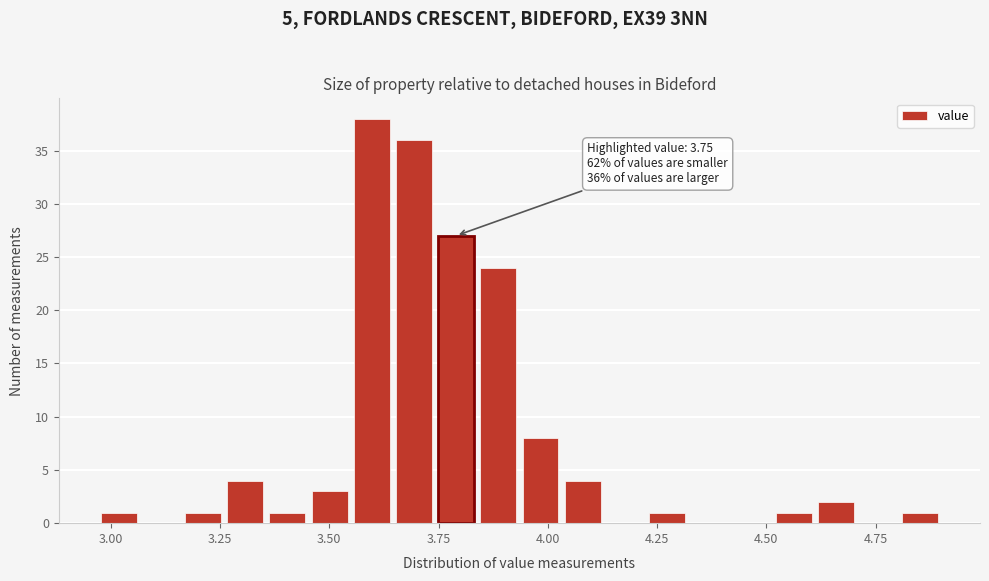

Read against the x-axis, roughly where is the centre of the tallest bar?

3.60